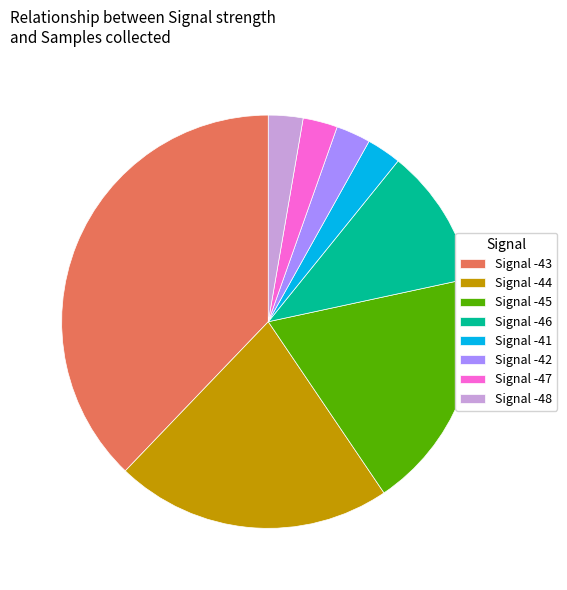

Count the number of slices in the pie.

8